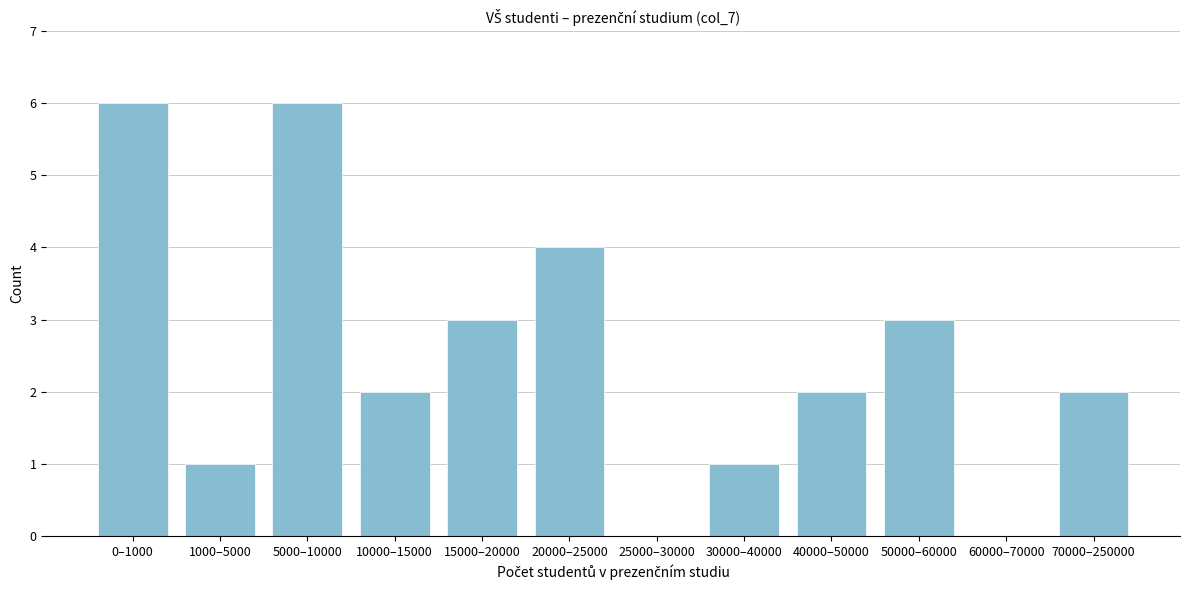

Reading right to left, what are all the values shown in this chart?

70000–250000=2	60000–70000=0	50000–60000=3	40000–50000=2	30000–40000=1	25000–30000=0	20000–25000=4	15000–20000=3	10000–15000=2	5000–10000=6	1000–5000=1	0–1000=6